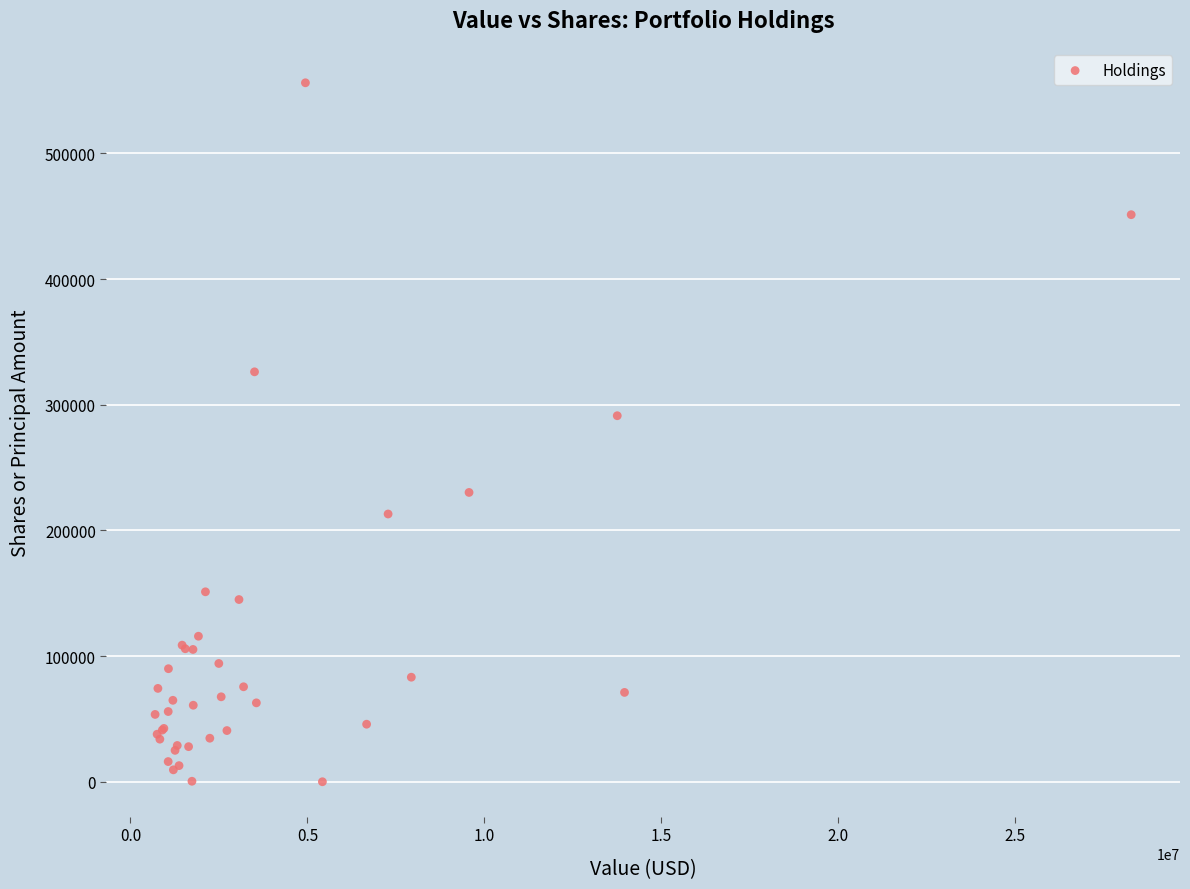

What Y value in the scatter plot is closest to 278085?

291244